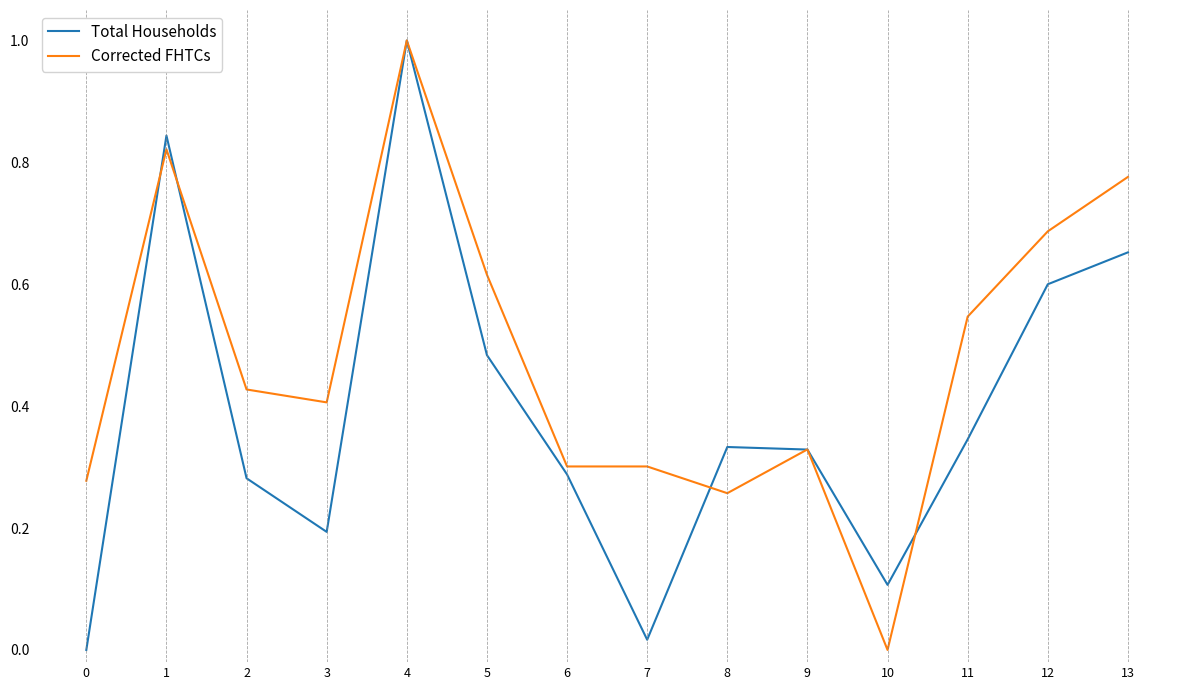

The Corrected FHTCs series shows 1.1 at 5. True or false?

False